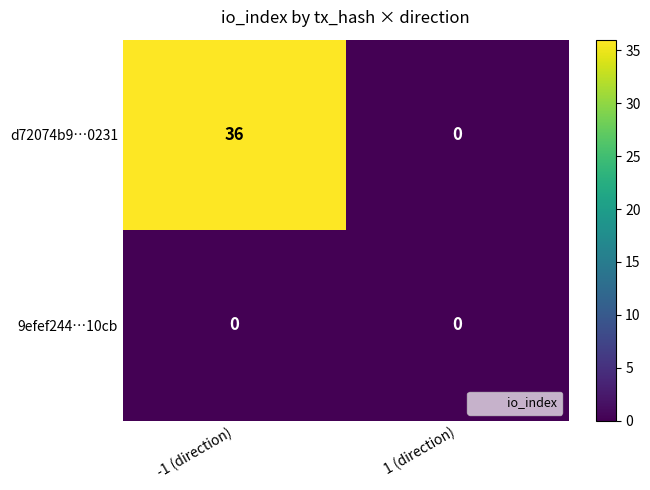

Rank the series by their average value, from lowest to highest.

9efef244…10cb, d72074b9…0231